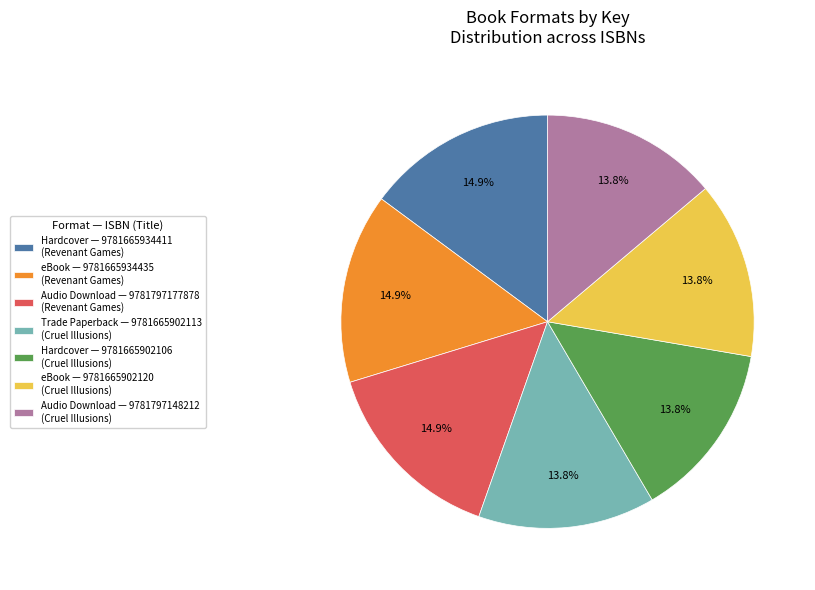

Does Audio Download — 9781797148212 (Cruel Illusions) represent more than half of the total?

No